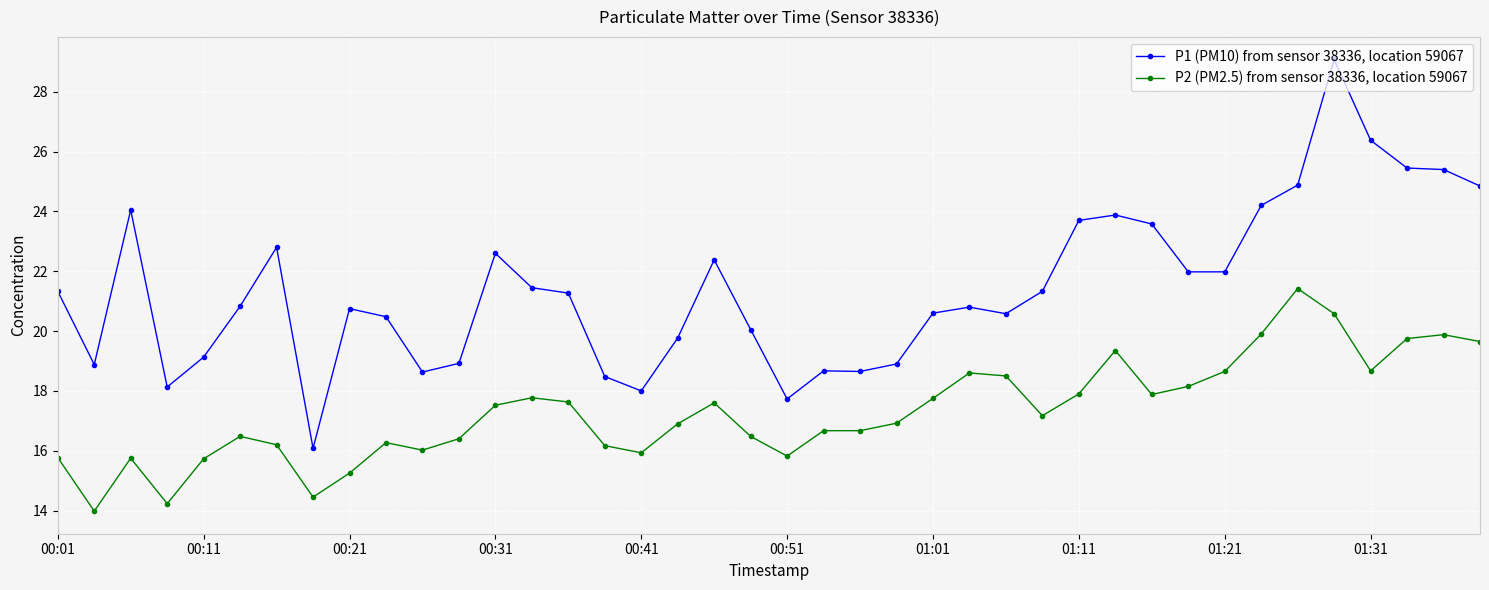

How many values in the P2 (PM2.5) from sensor 38336, location 59067 series exceed 17?

20